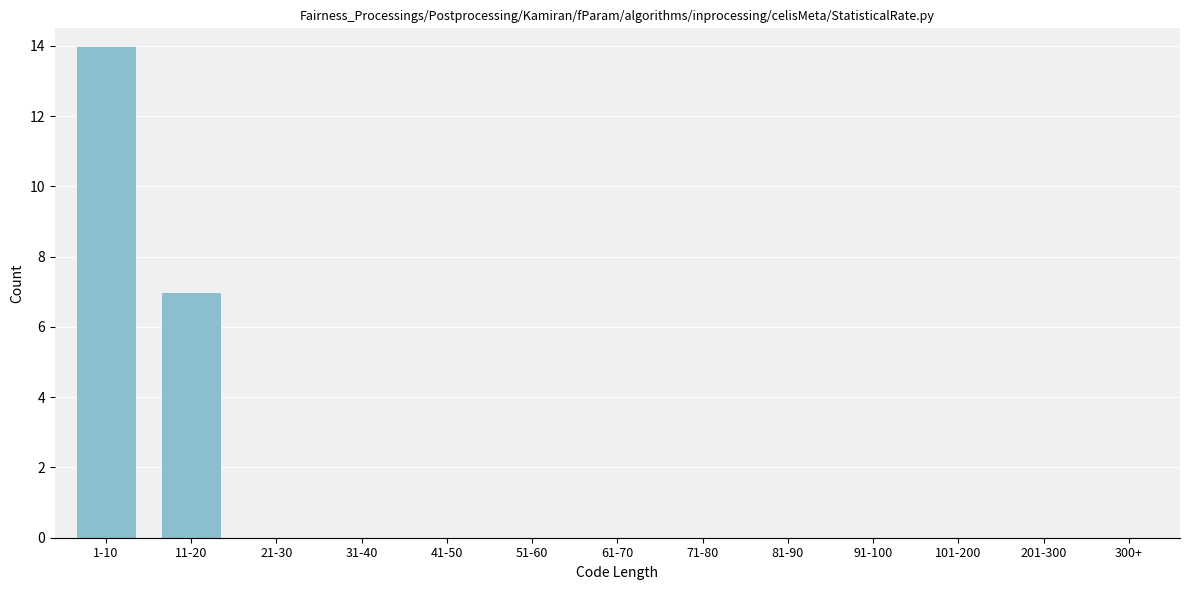

Reading left to right, what are all the values shown in this chart?

1-10=14	11-20=7	21-30=0	31-40=0	41-50=0	51-60=0	61-70=0	71-80=0	81-90=0	91-100=0	101-200=0	201-300=0	300+=0